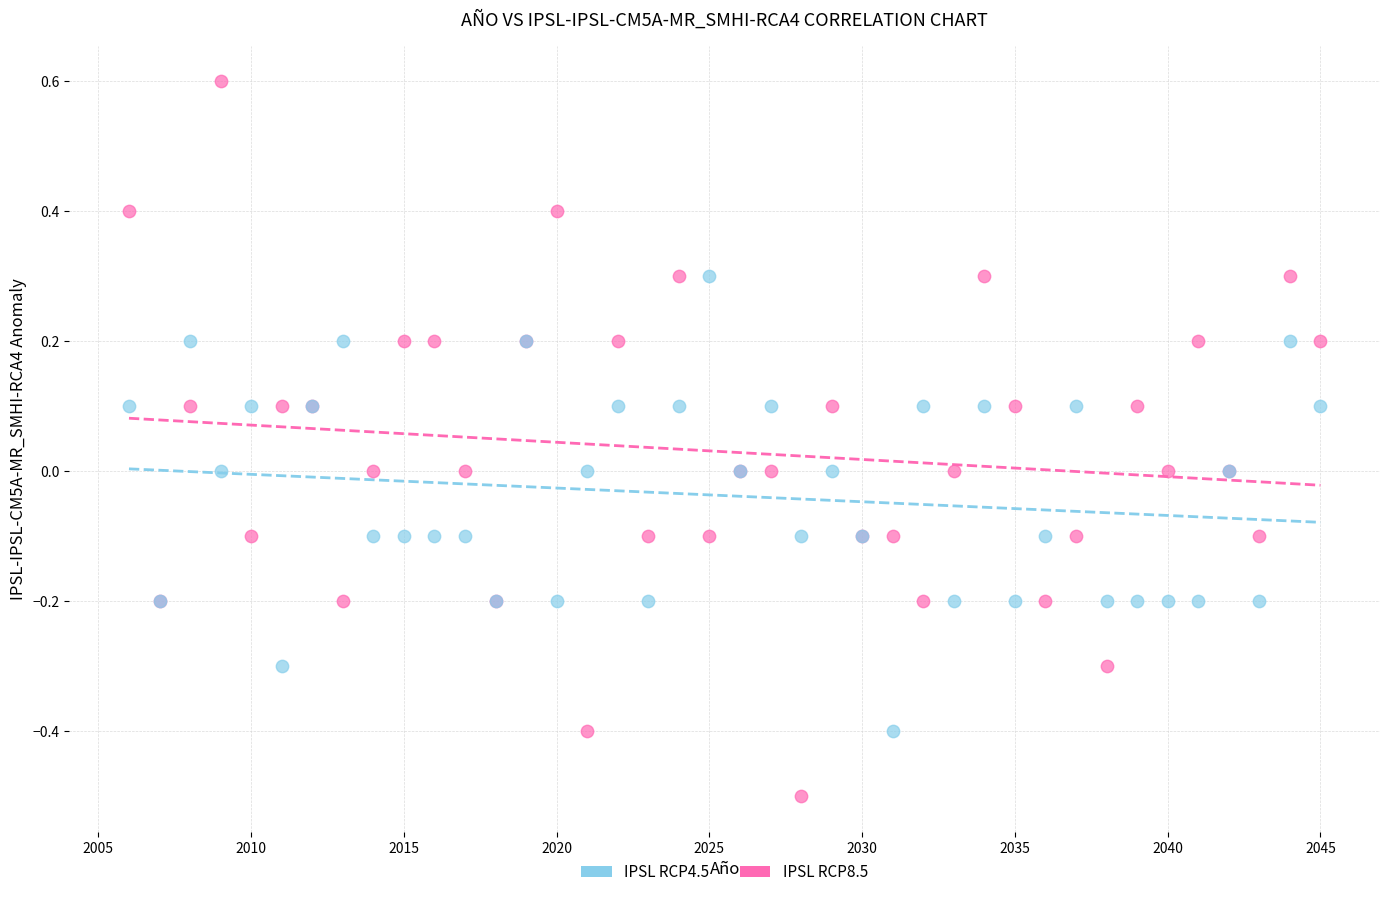

Which series has the largest Y range (max minus min)?

IPSL RCP8.5